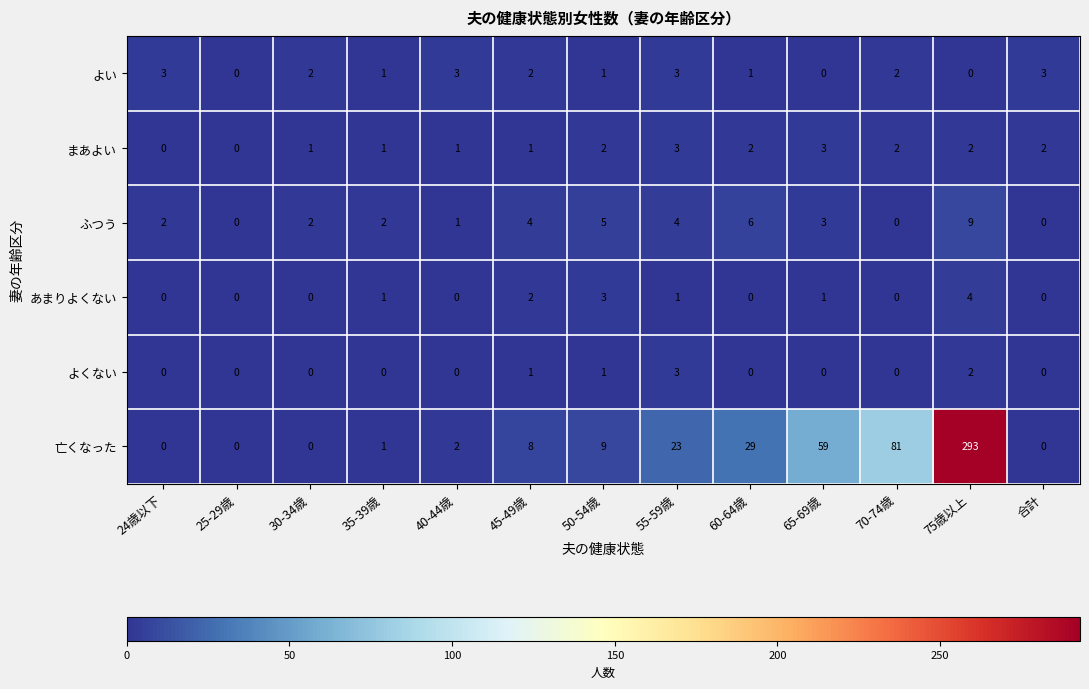

Count the number of categories in the chart.

13